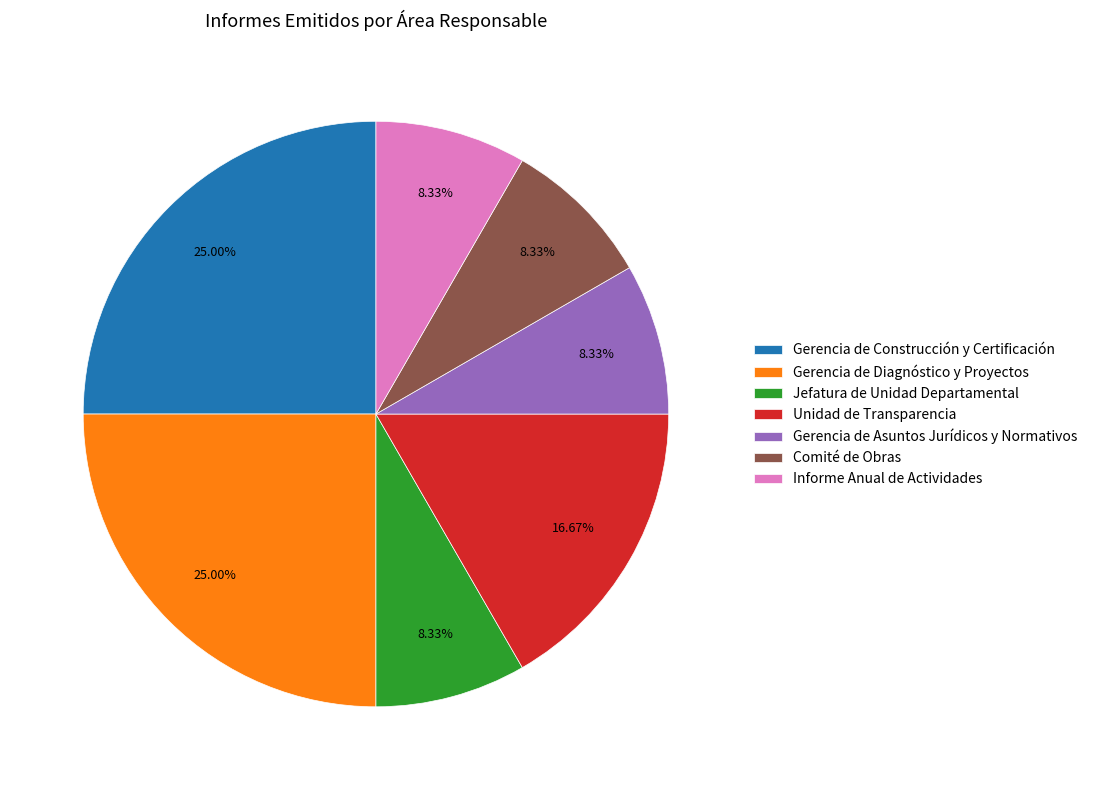

True or false: Unidad de Transparencia accounts for 17% of the total.

True